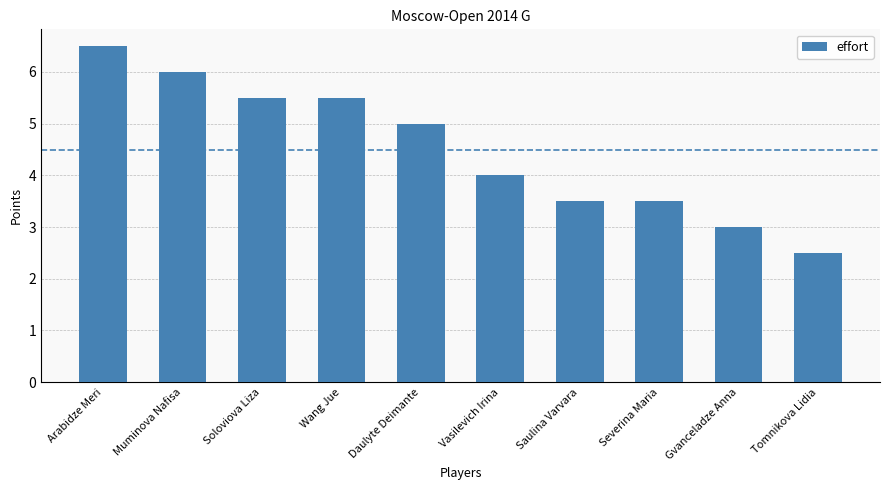

How many categories are shown in the chart?

10